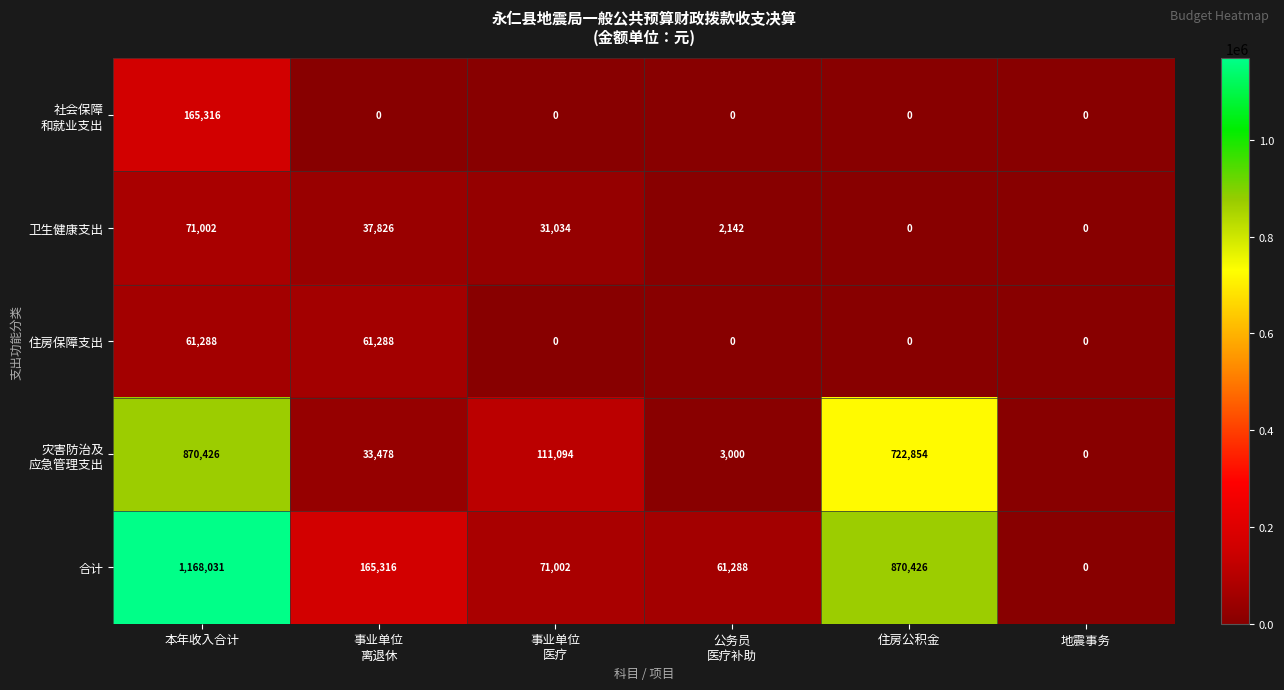

How many series are shown in this chart?

5